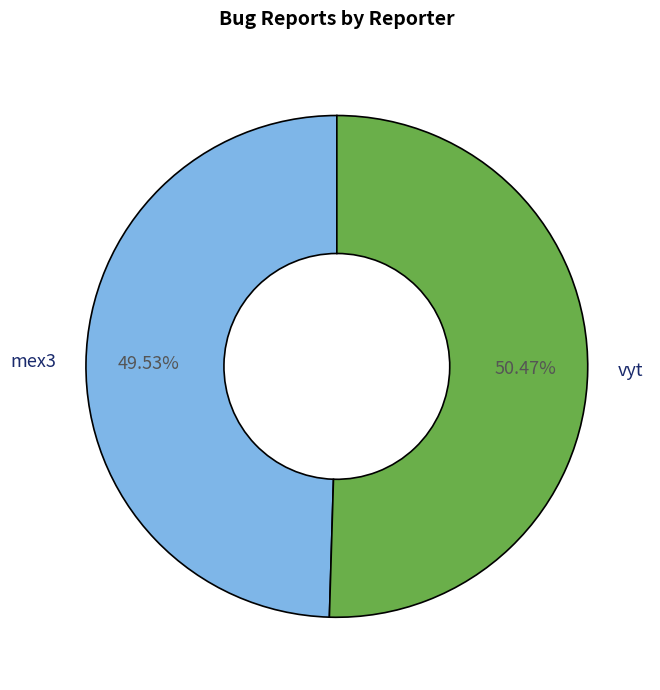

Which category has the smallest portion of the pie?

mex3